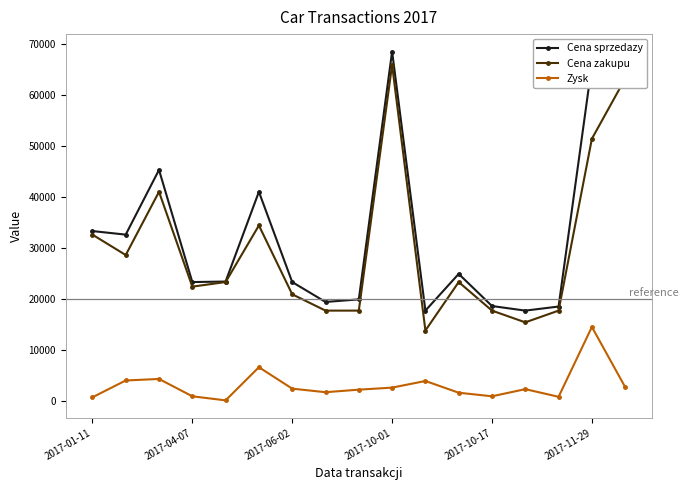

Count the number of categories in the chart.

17